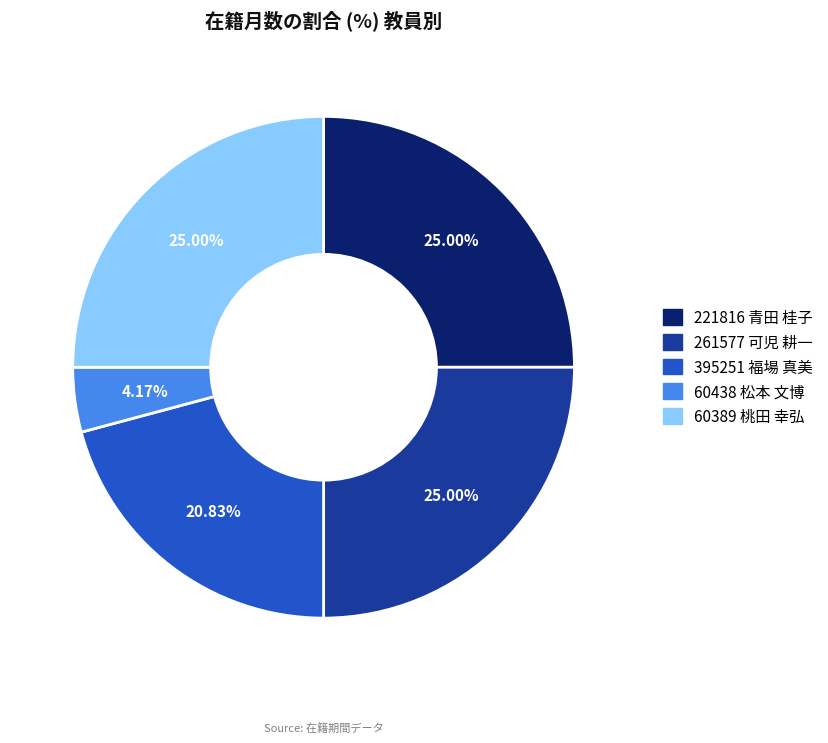

The 60438 松本 文博 slice represents 4% of the pie. True or false?

True